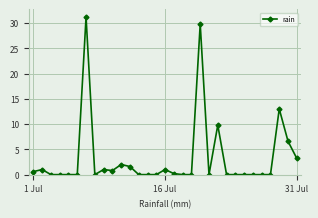

What is the difference between the maximum and minimum values?

31.2